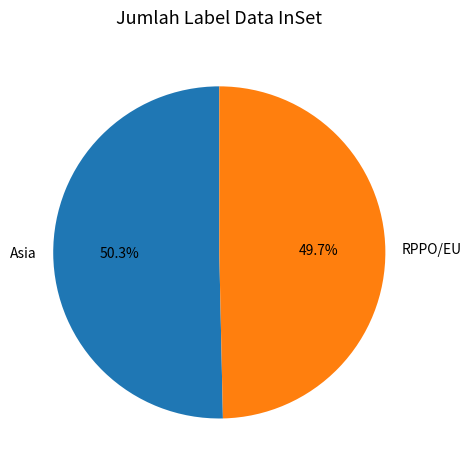

The Asia slice represents 42% of the pie. True or false?

False